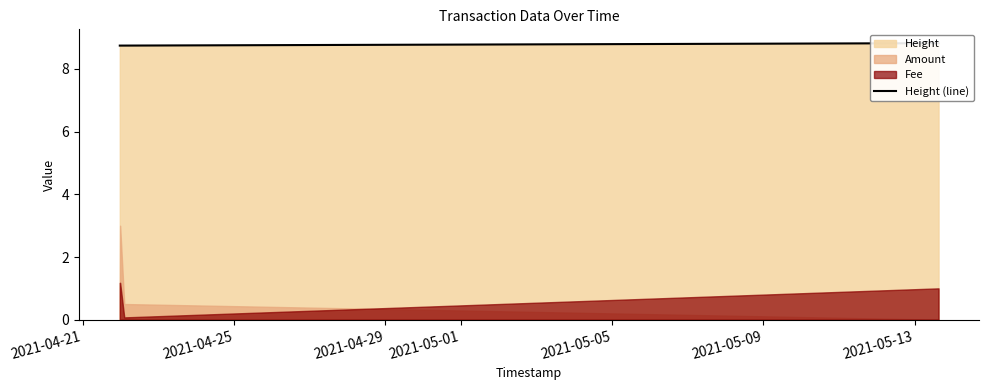

How many lines are shown in the chart?

1